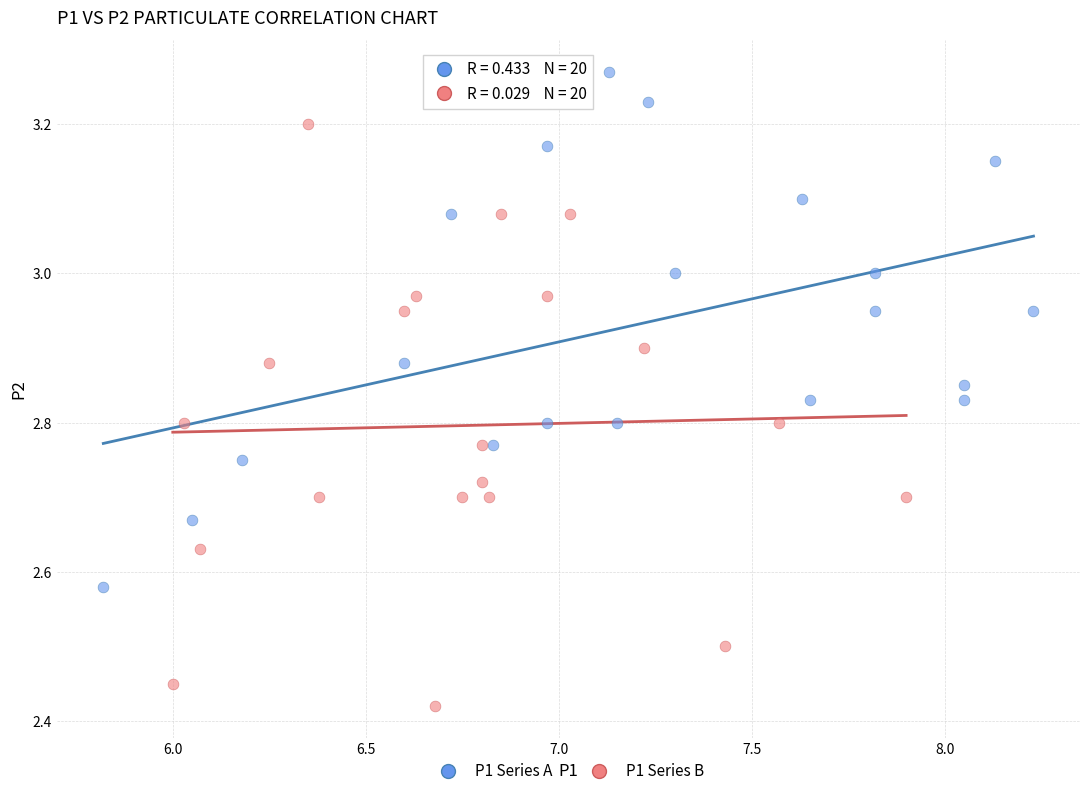

Which series reaches the maximum Y coordinate?

P1 Series A